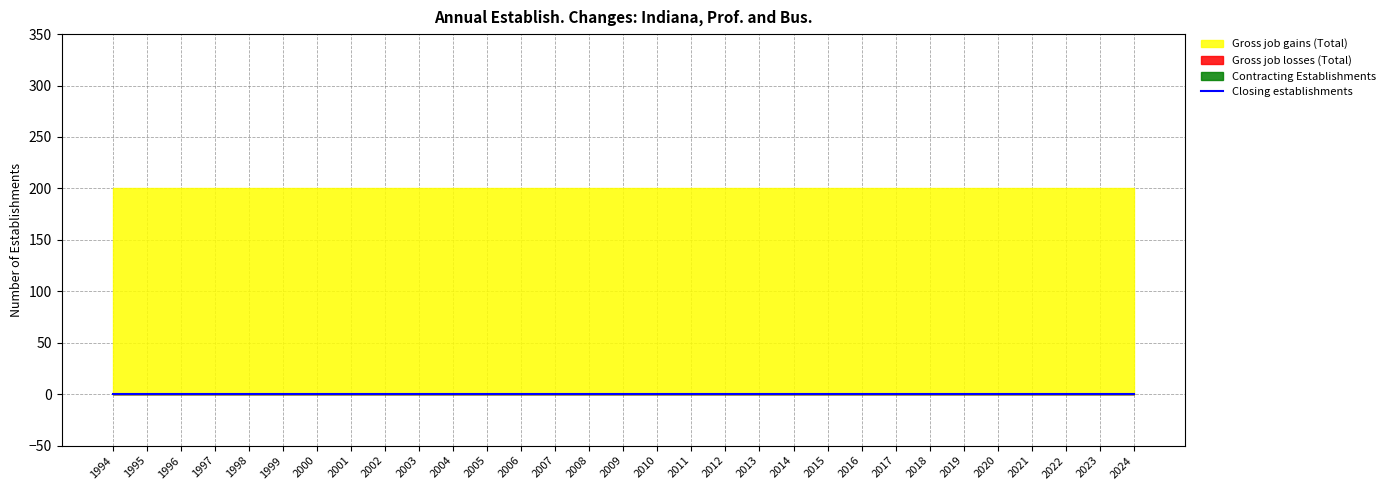

True or false: Closing establishments and Contracting Establishments intersect in this chart.

False